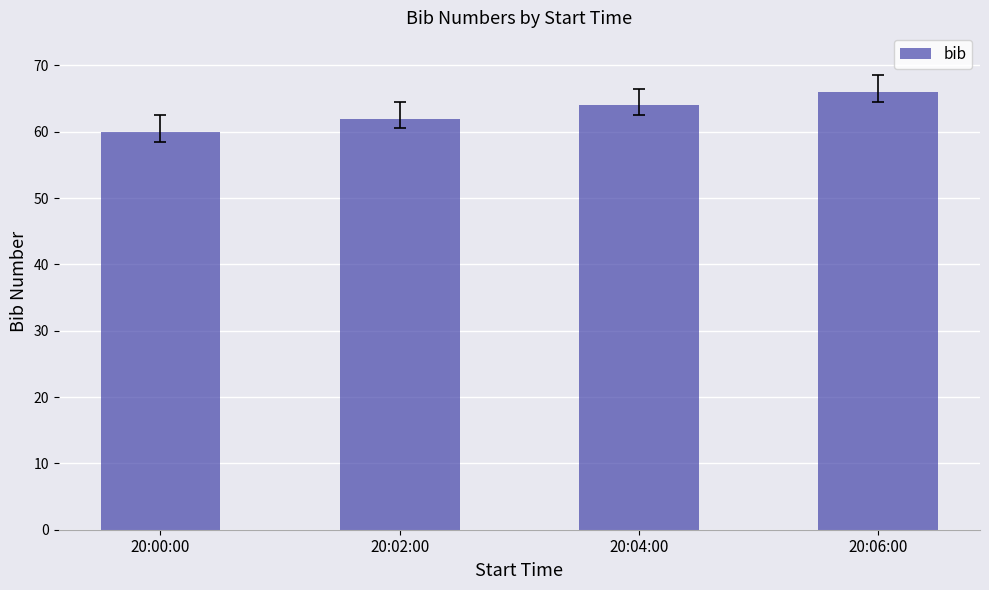

What is the sum of the values at 20:00:00 and 20:06:00?

126